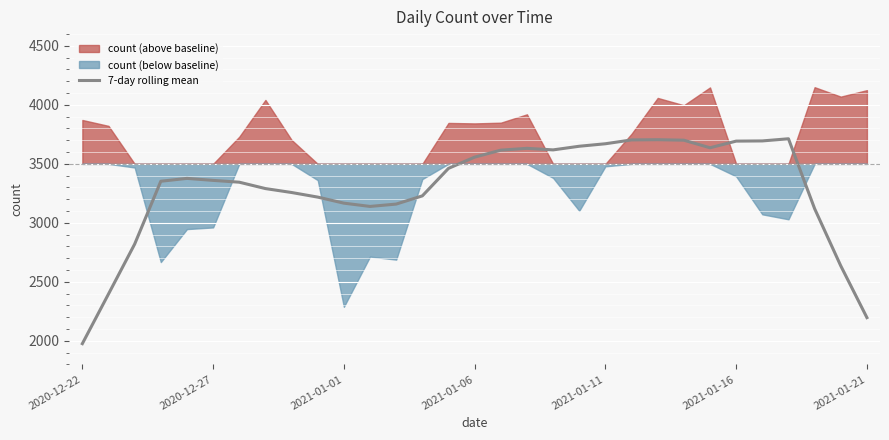

Which label corresponds to the smallest value in the chart?

2020-12-22